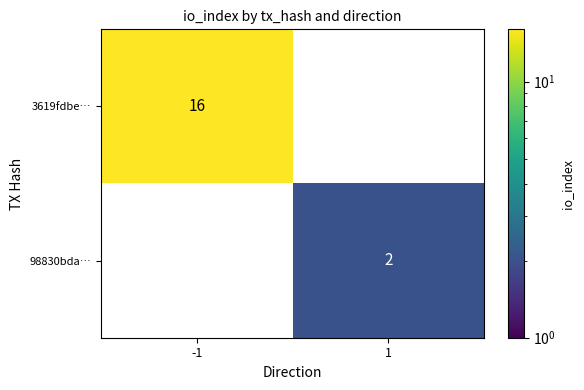

What is the difference between the maximum and minimum values in the 3619fdbe… series?

16